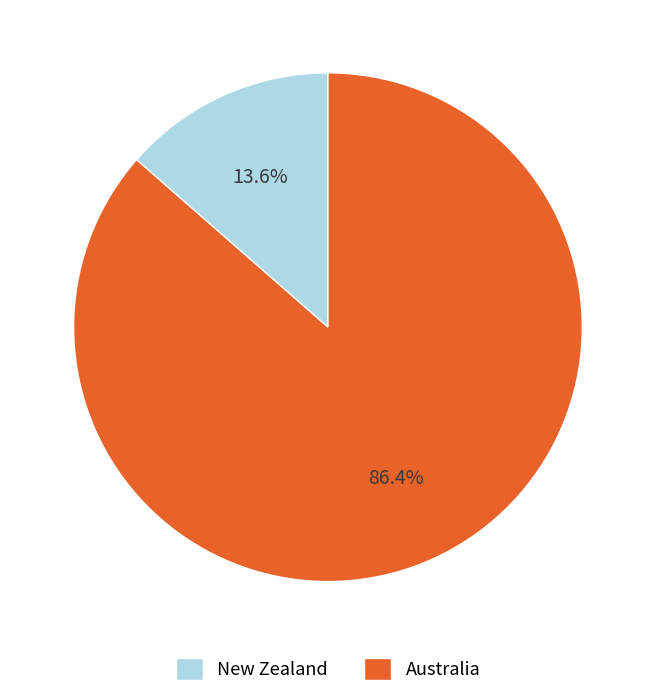

Rank the categories by value from lowest to highest.

New Zealand, Australia